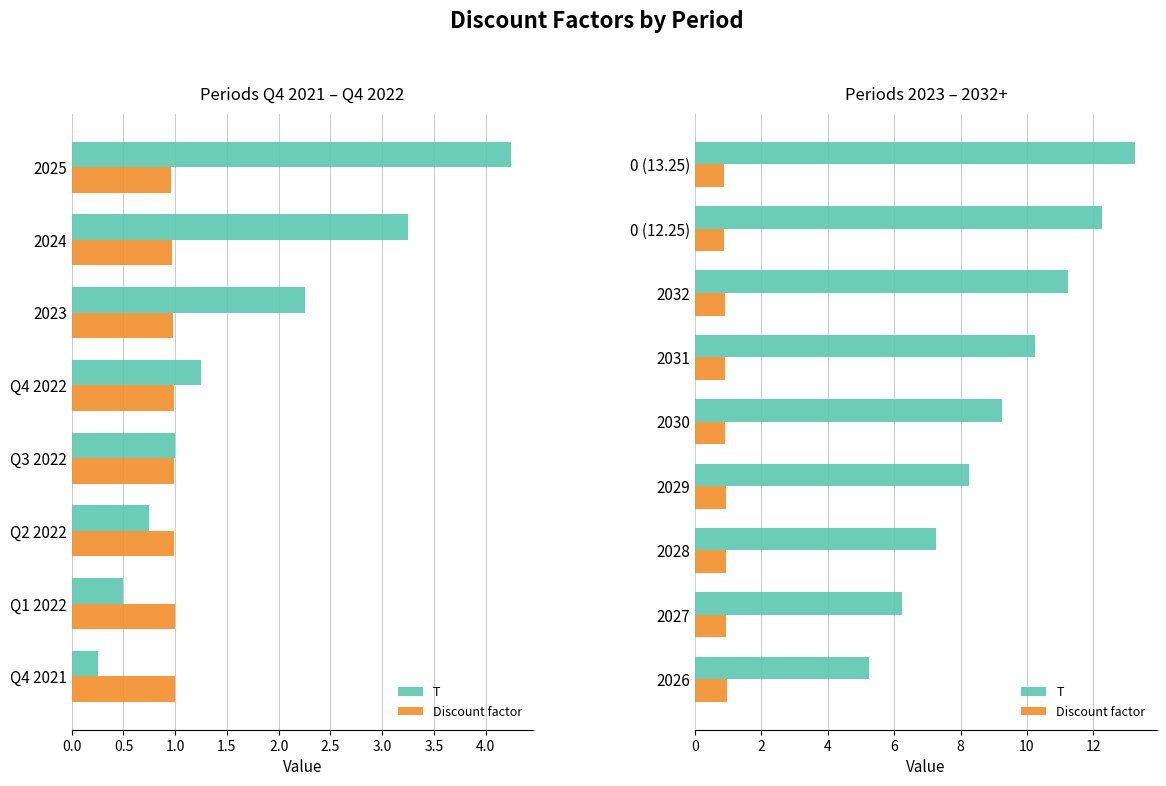

The value of Discount factor at 2030 is 0.9. True or false?

True